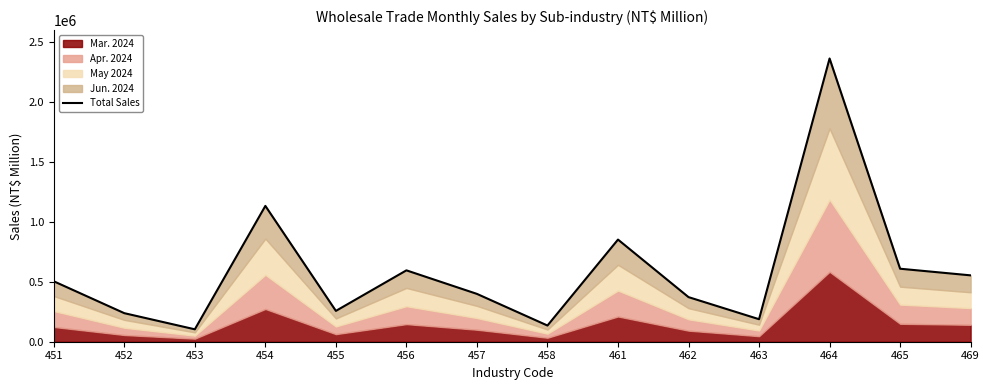

Which has a higher value, 463 or 465?

465